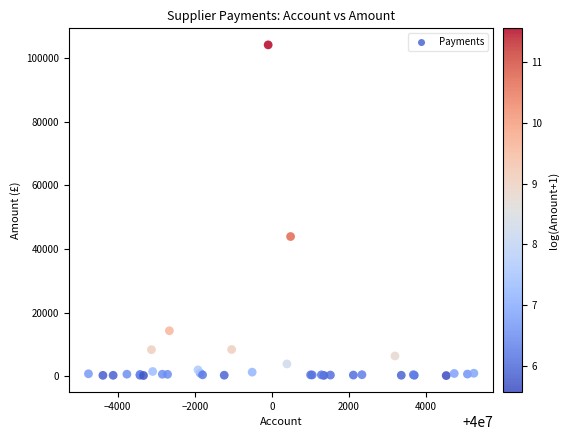

What Y value in the scatter plot is closest to 52210?

43947.3